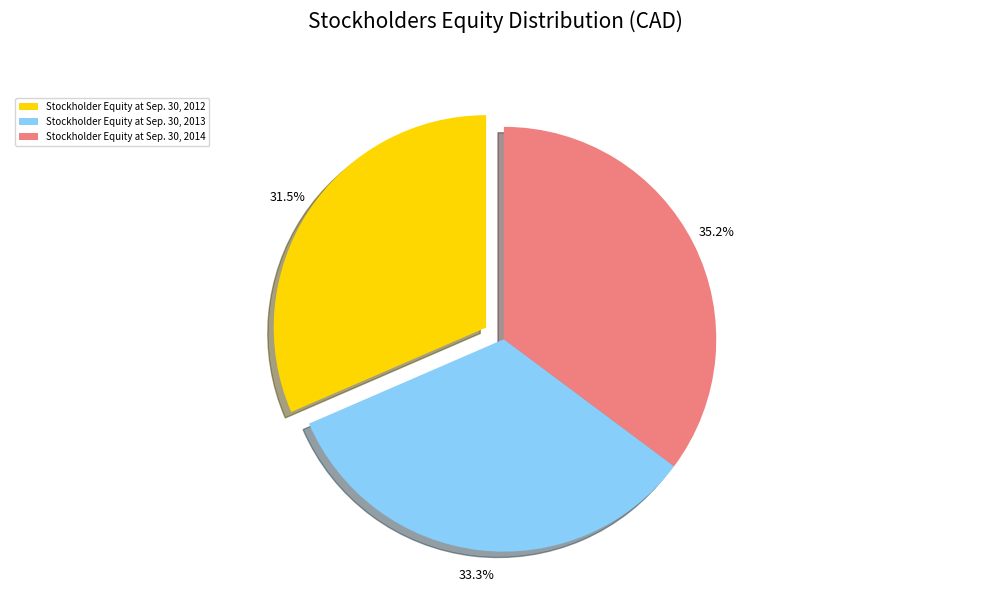

To the nearest percent, what is the difference between the largest and smallest slice percentages?

4%